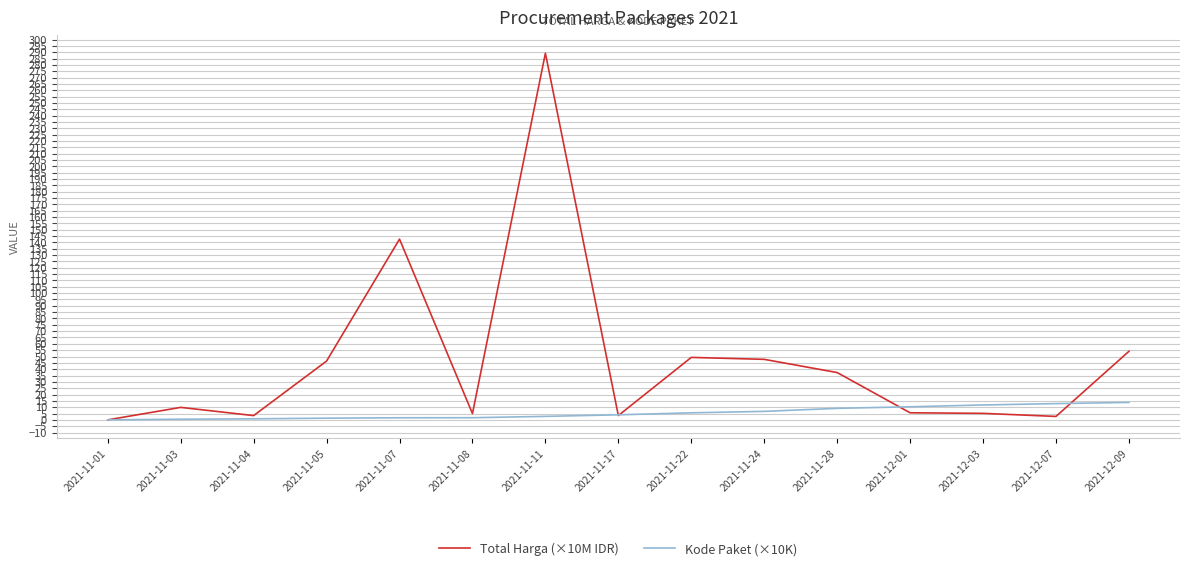

The Total Harga (×10M IDR) series shows 56.4 at 2021-11-28. True or false?

False